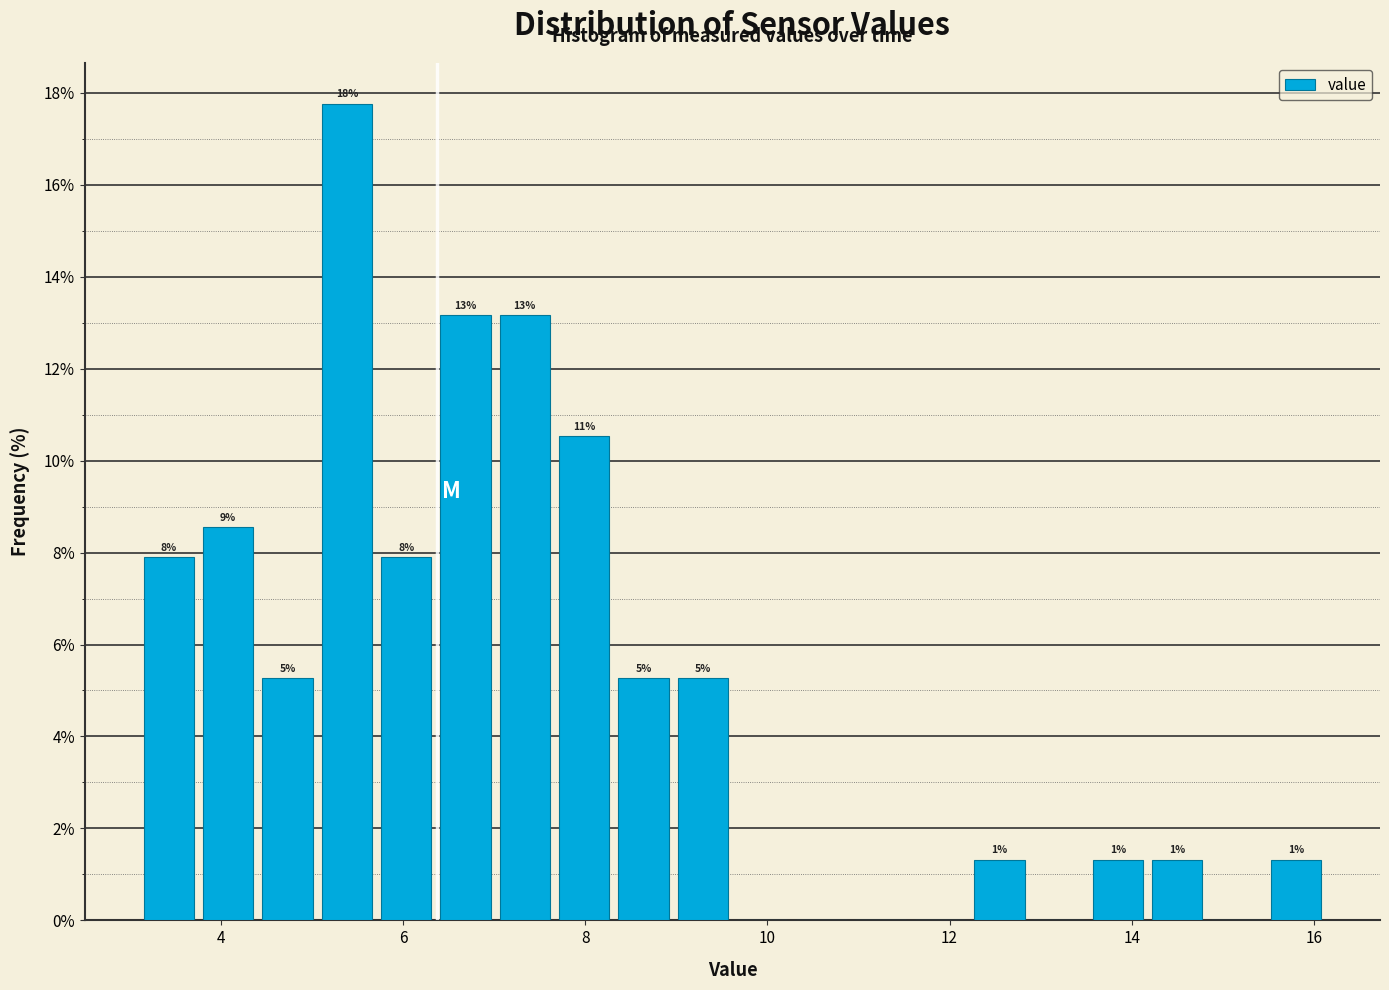

Around what value on the x-axis is the tallest bar? Give the approximate position of its centre, as read against the axis.

5.4